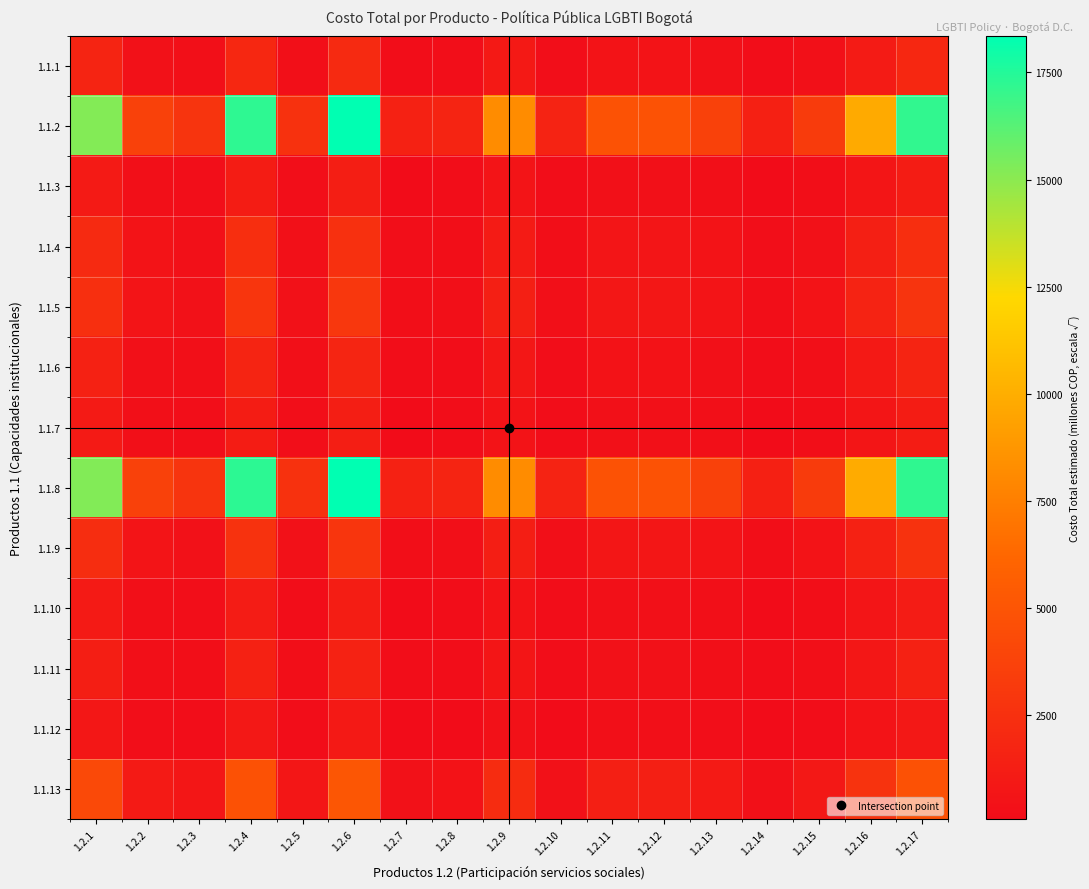

Between 1.2.14 and 1.2.5, which is larger?

1.2.5